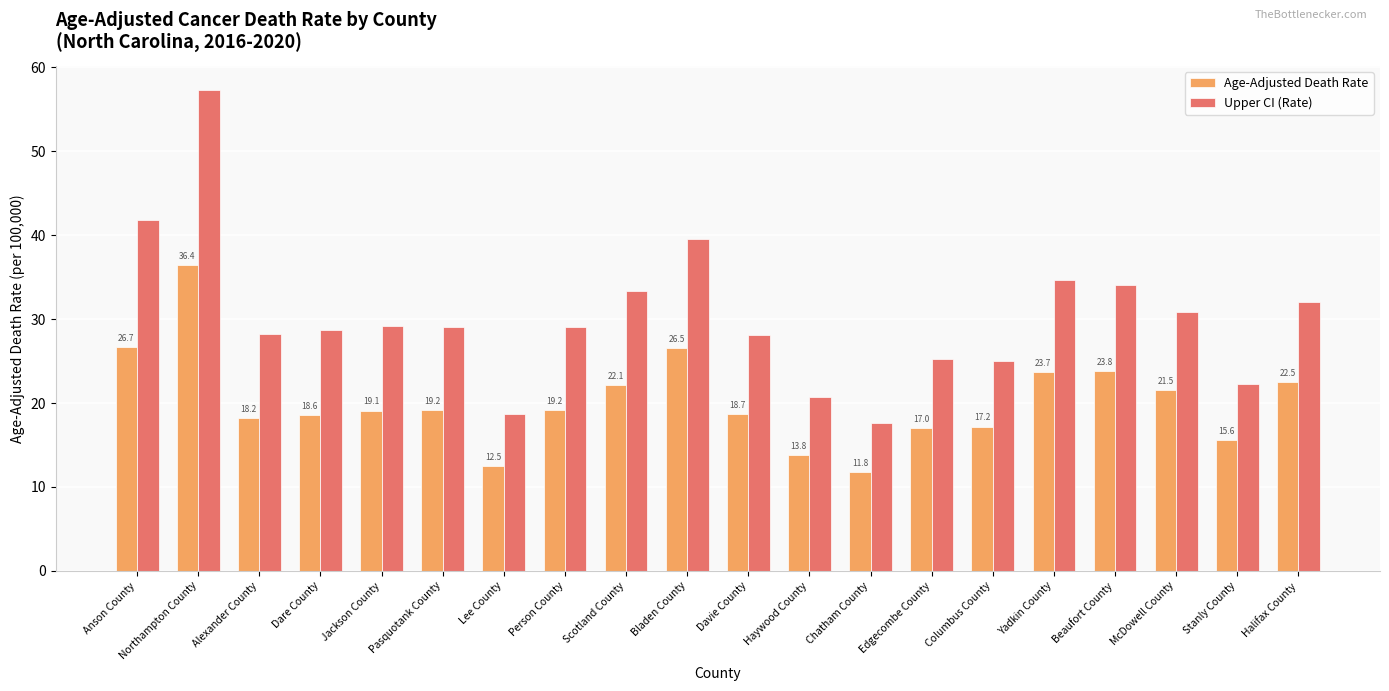

Between Scotland County and McDowell County, which series saw the biggest shift?

Upper CI (Rate)